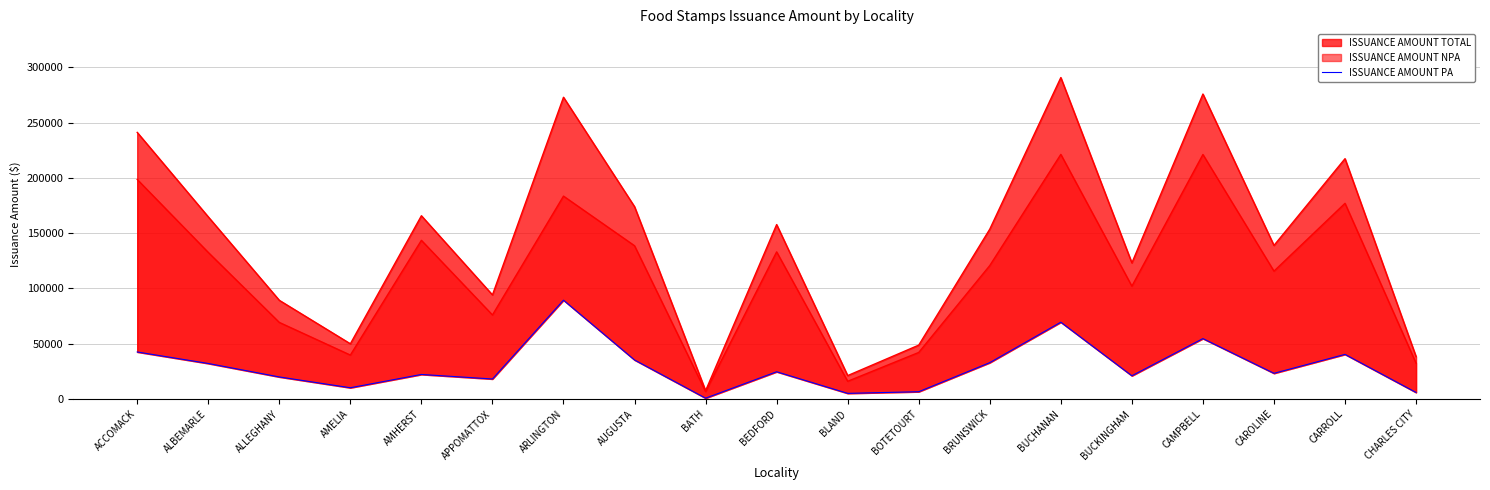

List the labels in order of value, smallest first.

BATH, BLAND, CHARLES CITY, BOTETOURT, AMELIA, APPOMATTOX, ALLEGHANY, BUCKINGHAM, AMHERST, CAROLINE, BEDFORD, ALBEMARLE, BRUNSWICK, AUGUSTA, CARROLL, ACCOMACK, CAMPBELL, BUCHANAN, ARLINGTON